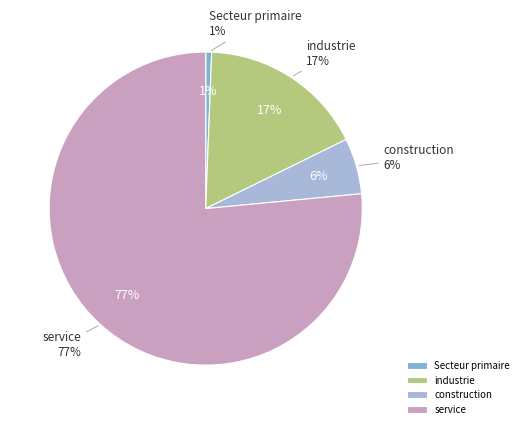

True or false: industrie accounts for 29% of the total.

False